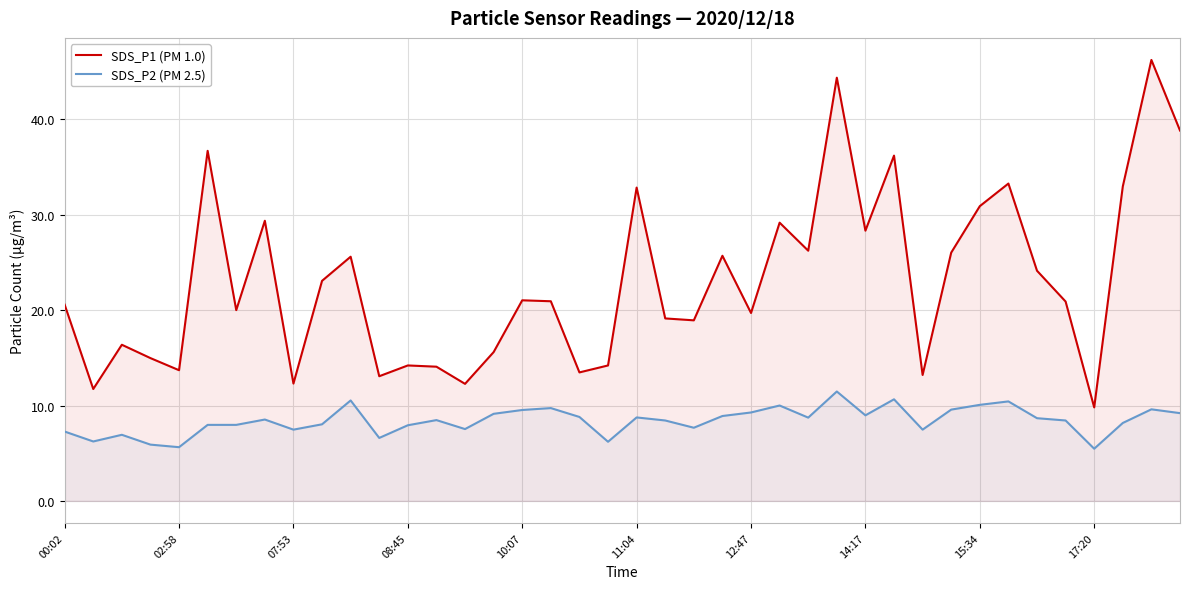

At which category is the sum across all series the highest?

27